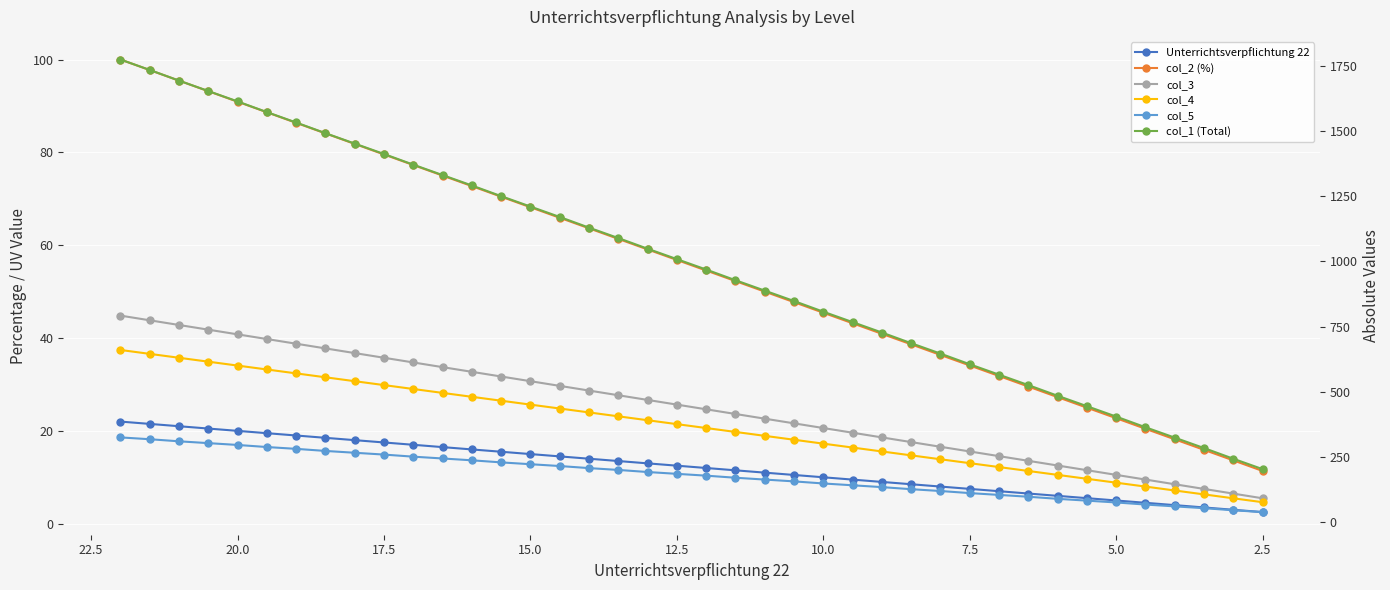

How many lines are shown in the chart?

6